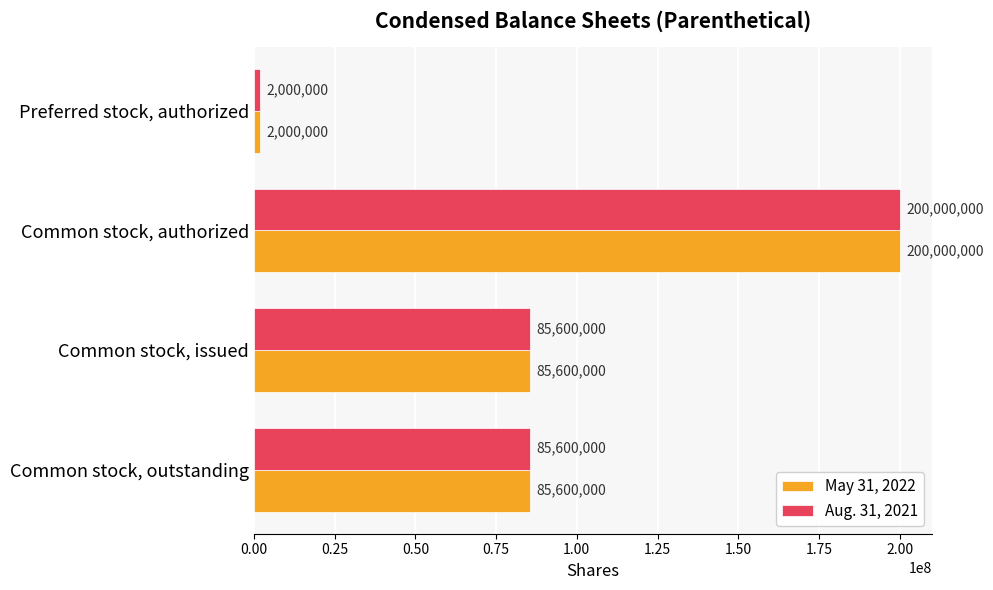

What is the difference between the second highest and minimum values in the May 31, 2022 series?

83600000